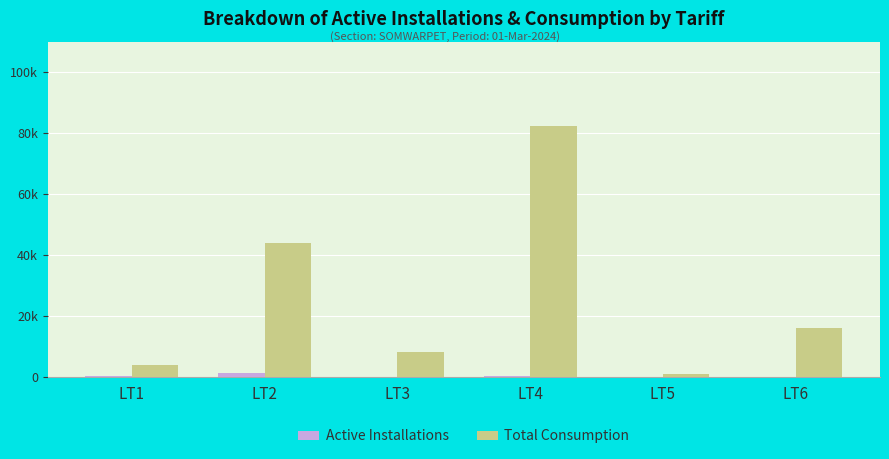

What are all the series names shown in the legend?

Active Installations, Total Consumption